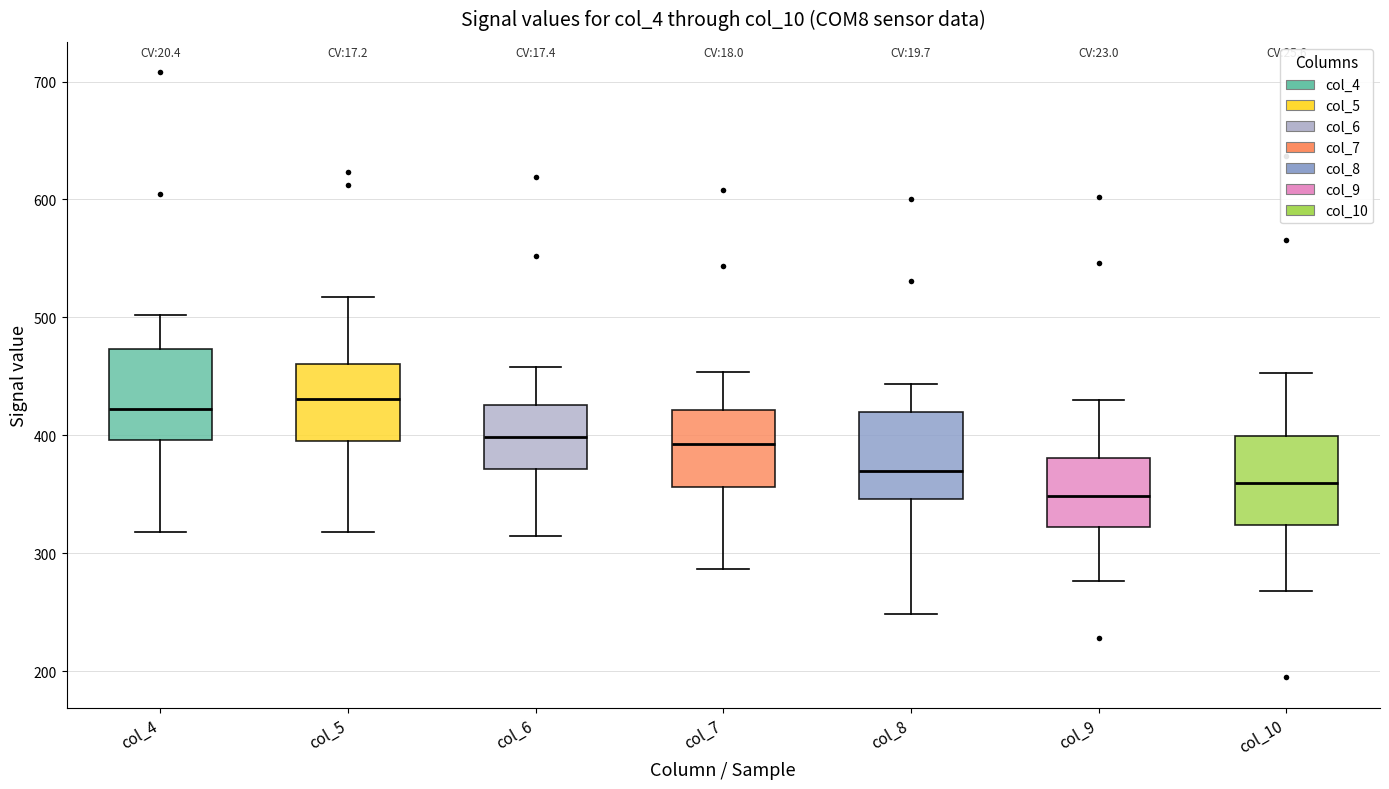

Where is the upper edge of the box for col_4 on the y-axis? The values are not printed on the chart, so give them approximately, as read against the axis.

470